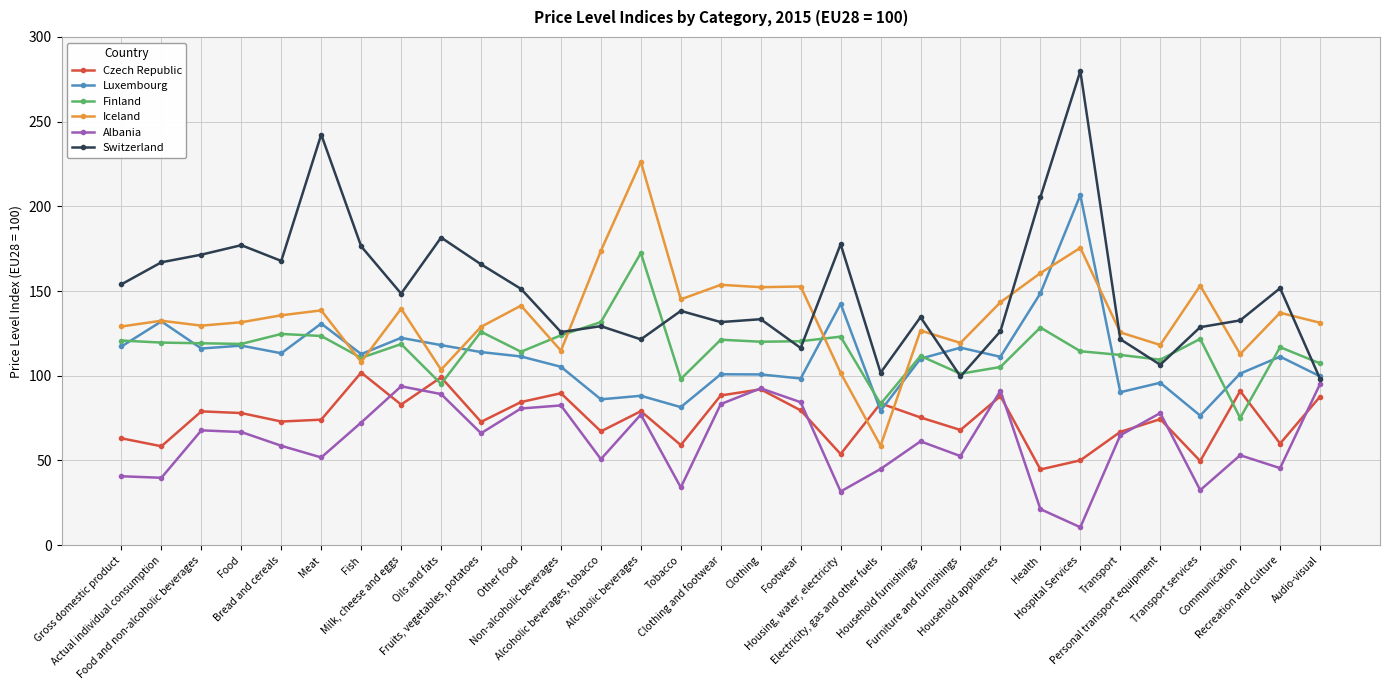

At which category is the sum across all series the highest?

Hospital Services